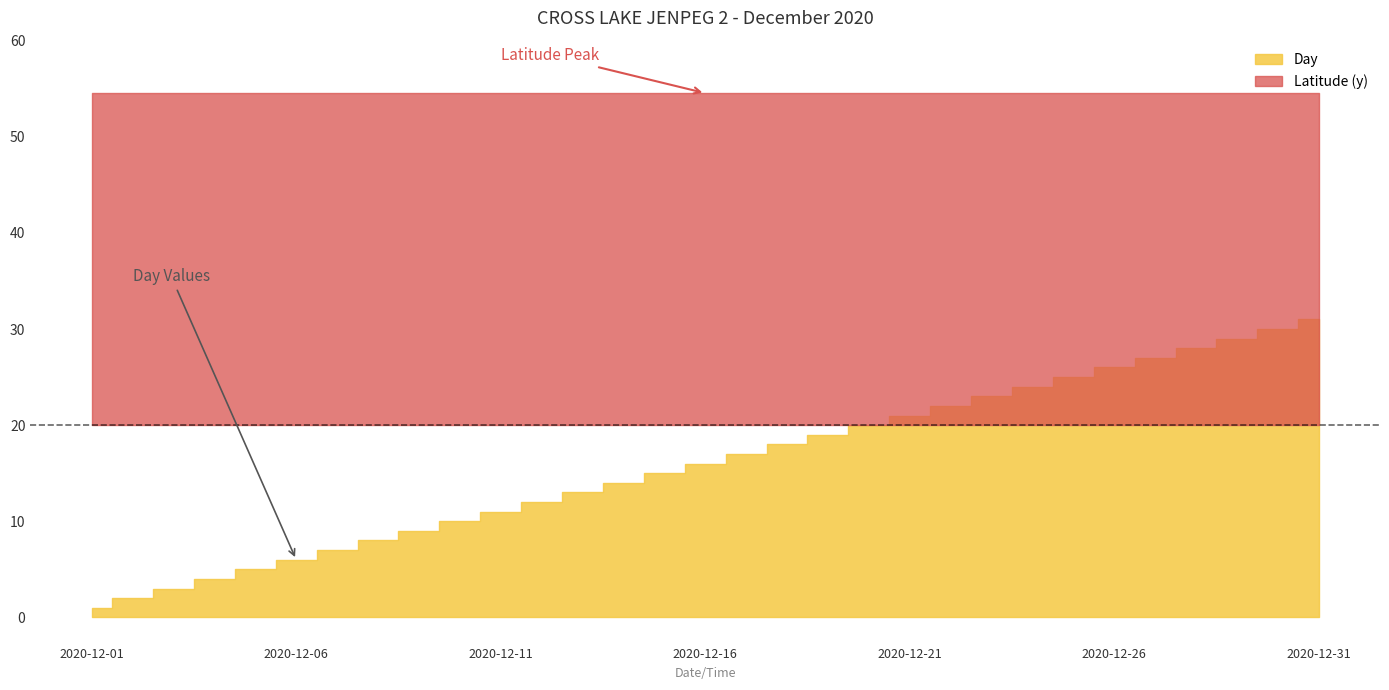

What is the spread (max minus min) of values at 2020-12-18?

36.5